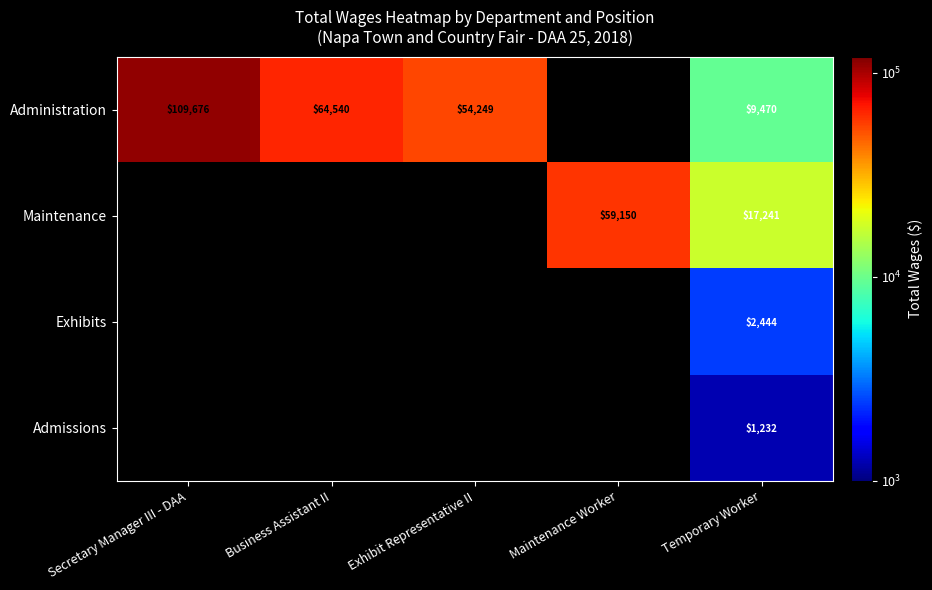

The Maintenance series shows 17241 at Temporary Worker. True or false?

True